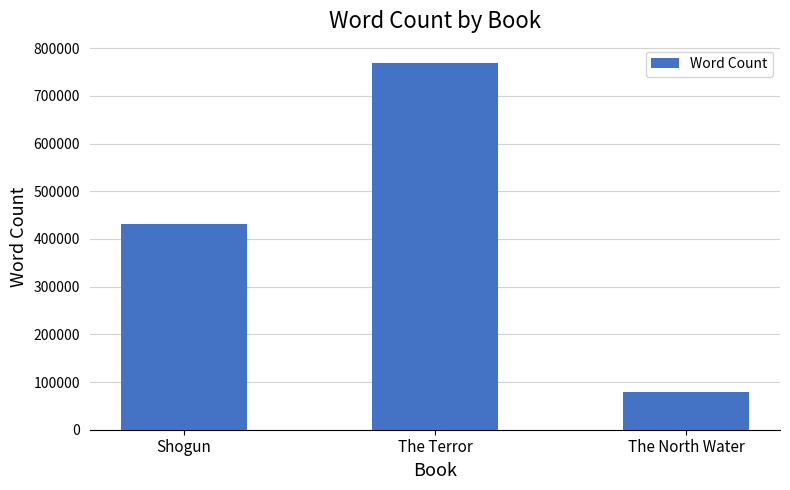

What is the value of the 1st bar from the left?

431000